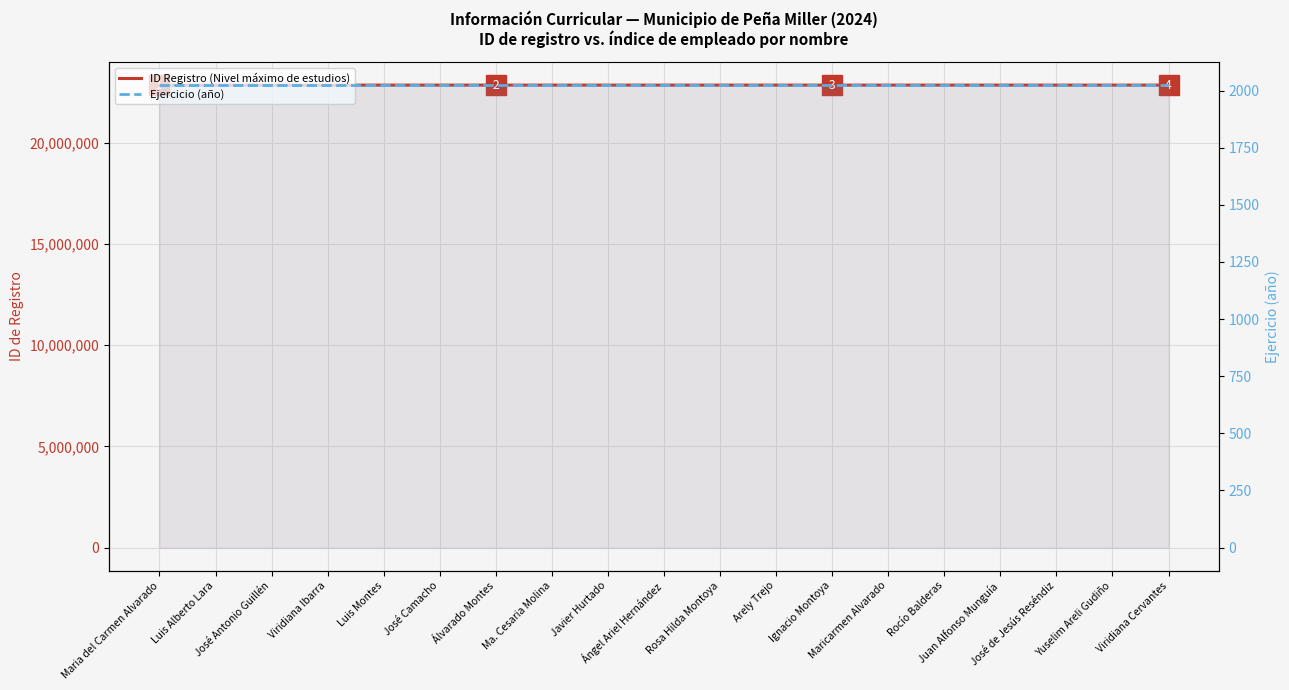

What is the maximum value shown in the chart?

22849516